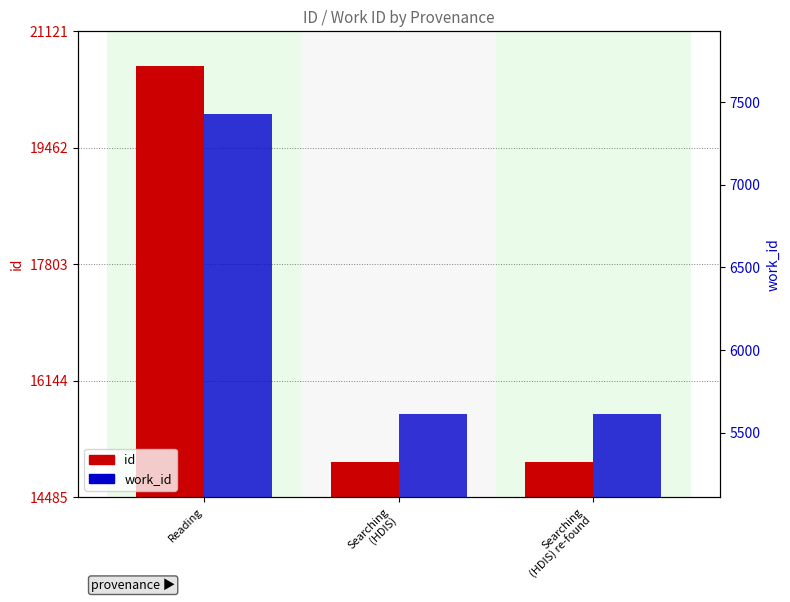

True or false: work_id has a value of 5610 at Searching
(HDIS) re-found.

True